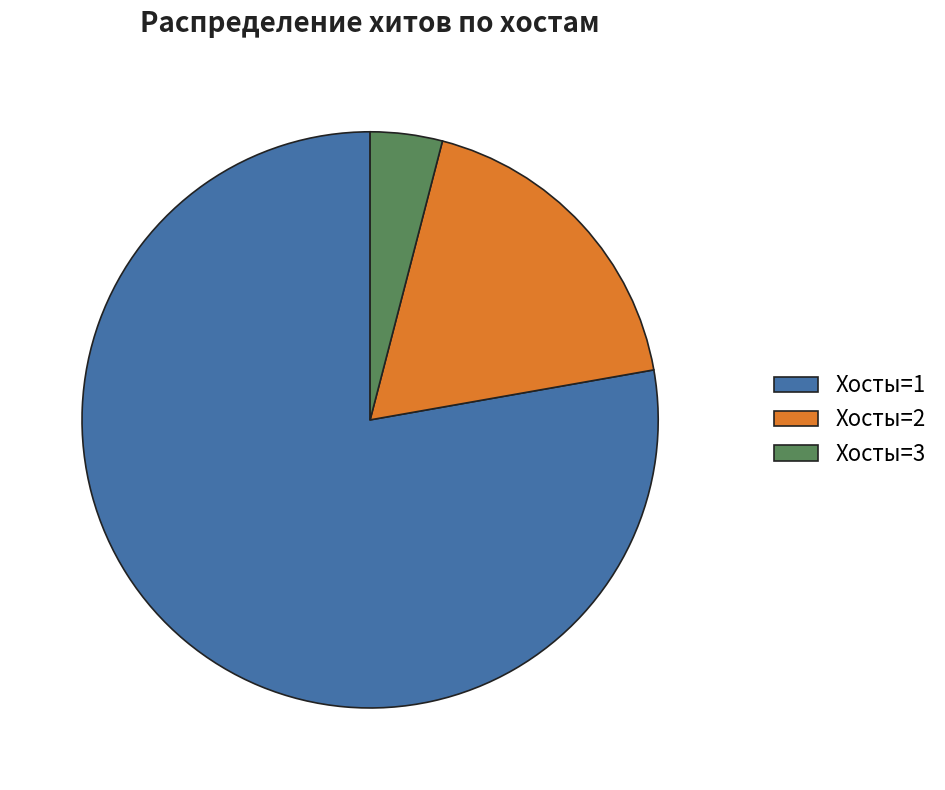

Do Хосты=2 and Хосты=3 together represent more than half of the pie?

No